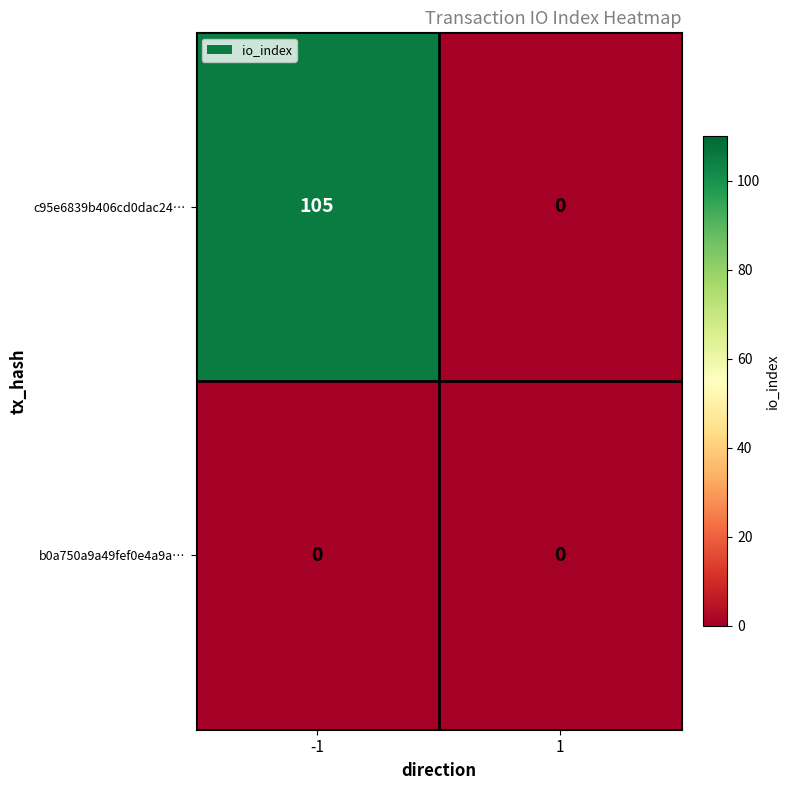

At which category is the sum across all series the highest?

-1